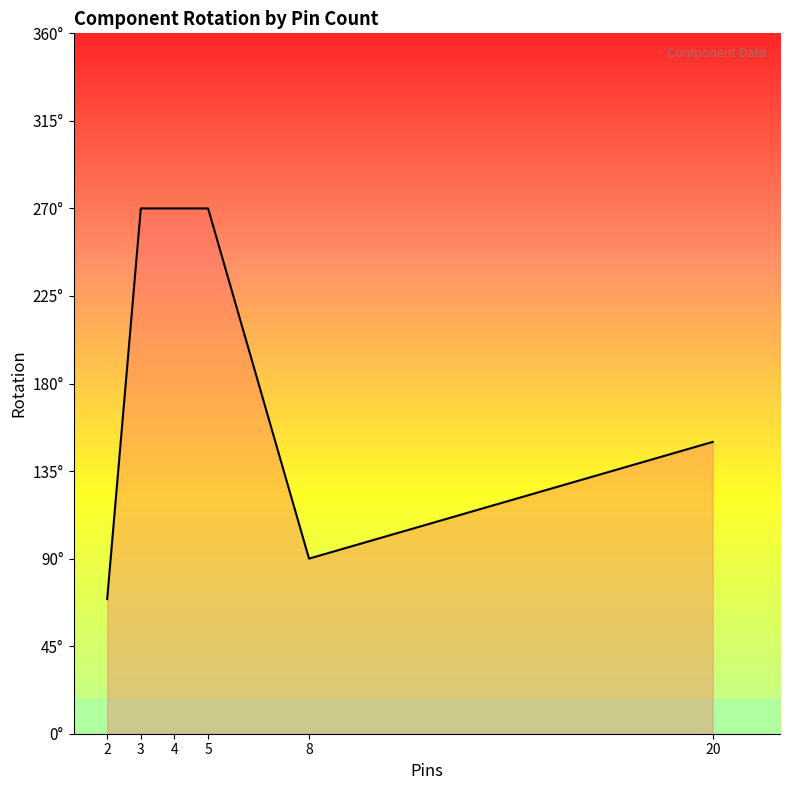

Does the chart display data point markers on the line(s)?

No